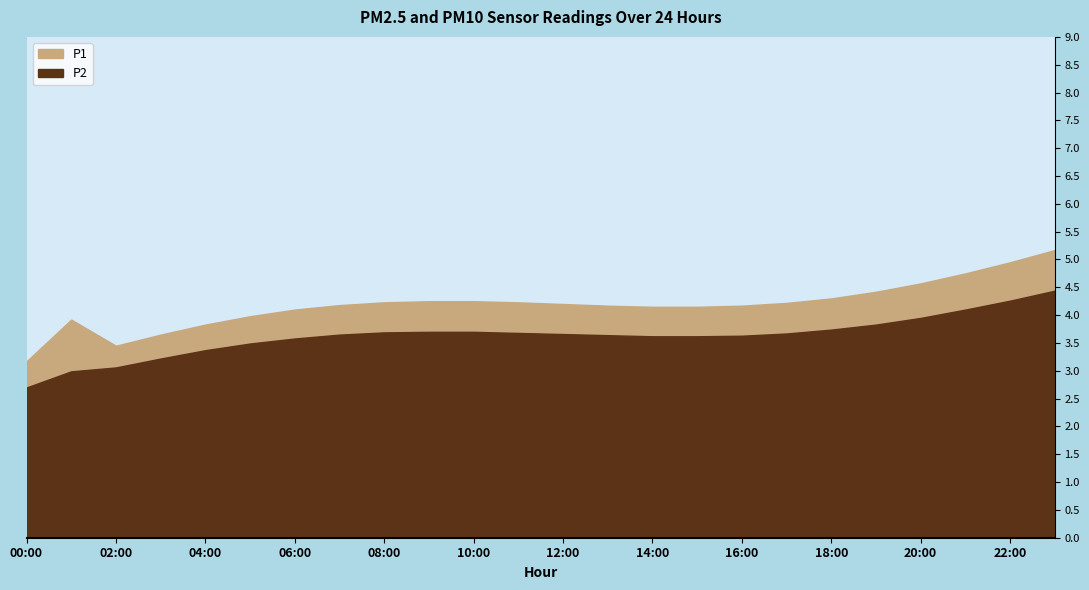

How many lines are shown in the chart?

2